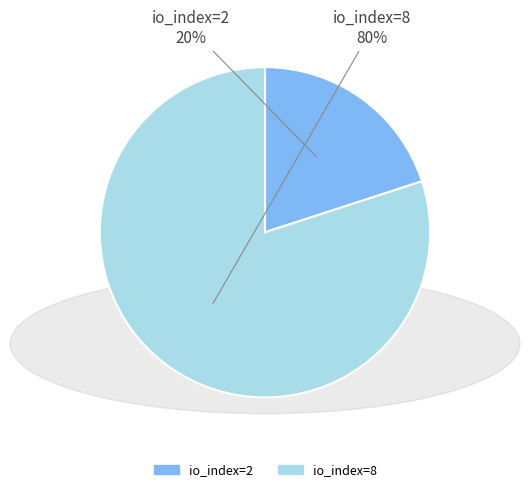

How many segments does this pie chart have?

2